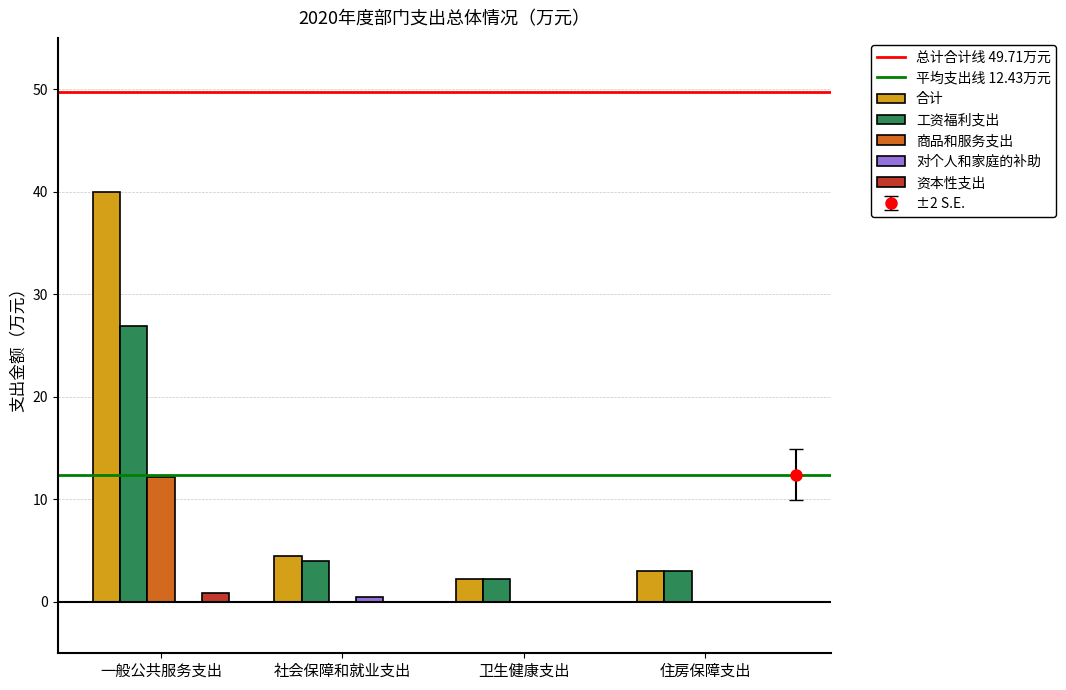

How many values in the 合计 series exceed 4?

2